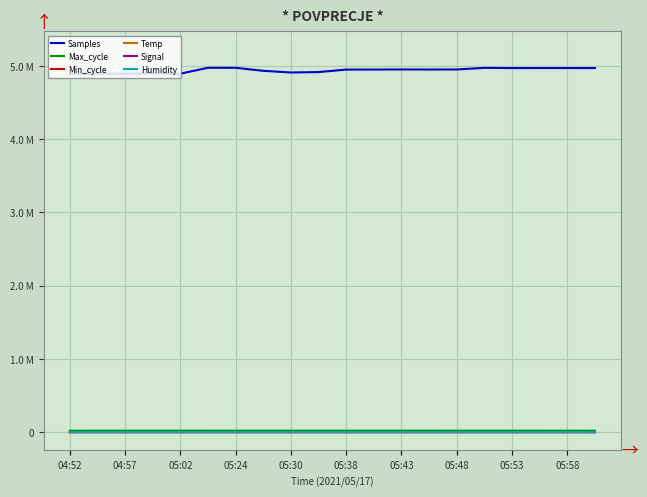

What are all the series names shown in the legend?

Samples, Max_cycle, Min_cycle, Temp, Signal, Humidity